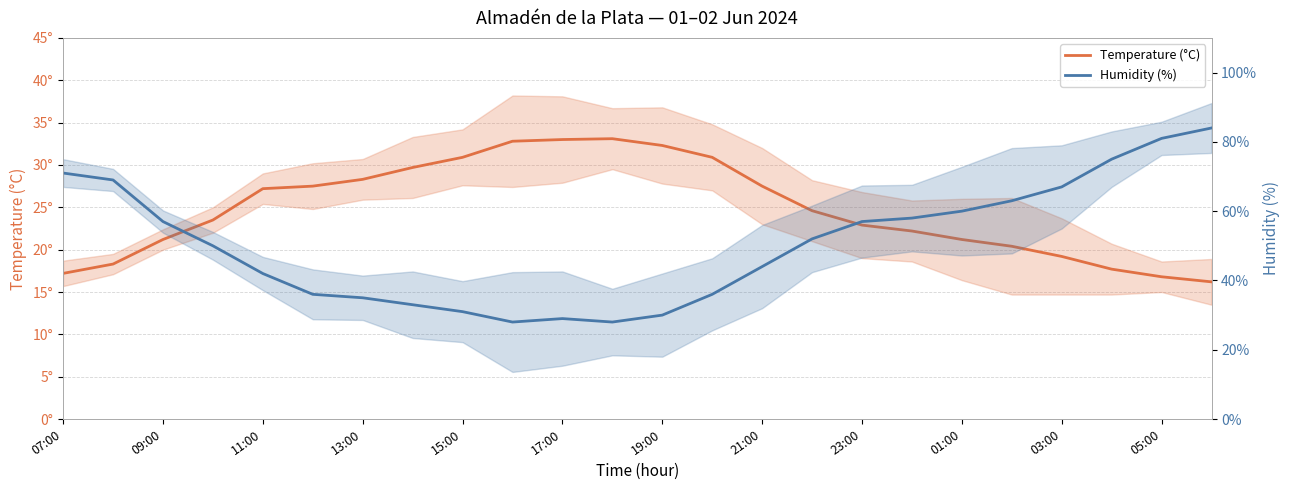

What is the sum of all Humidity (%) values?

1216.0